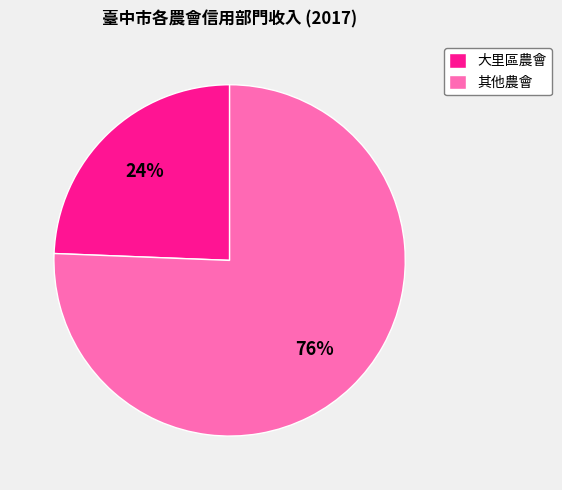

To the nearest percent, what percentage of the pie is 大里區農會?

24%